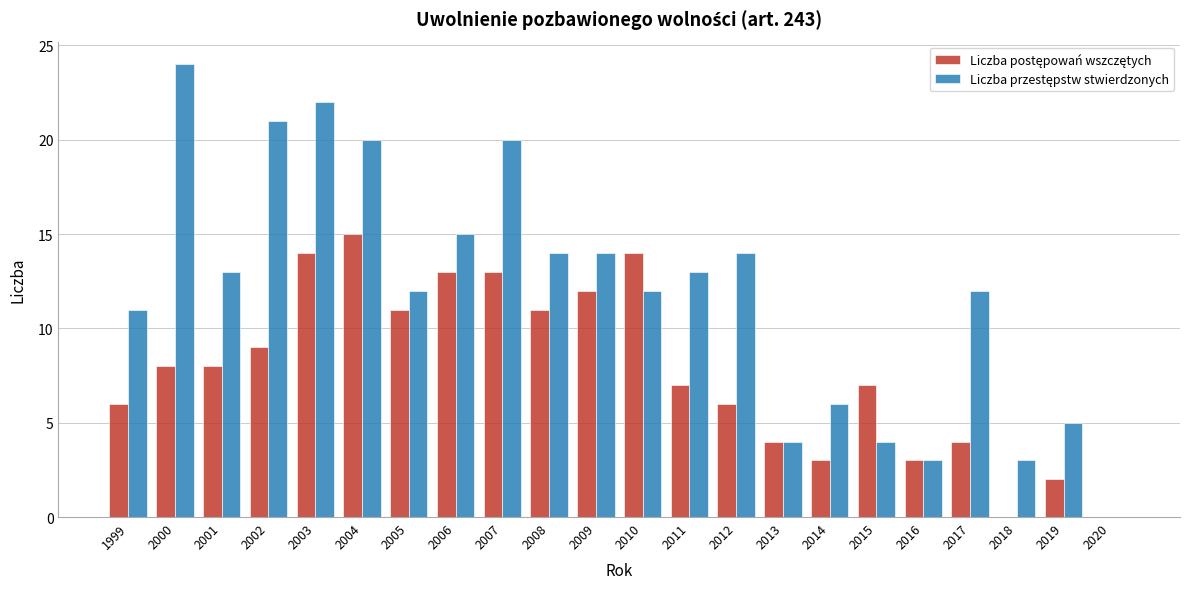

What is the greatest value displayed?

24